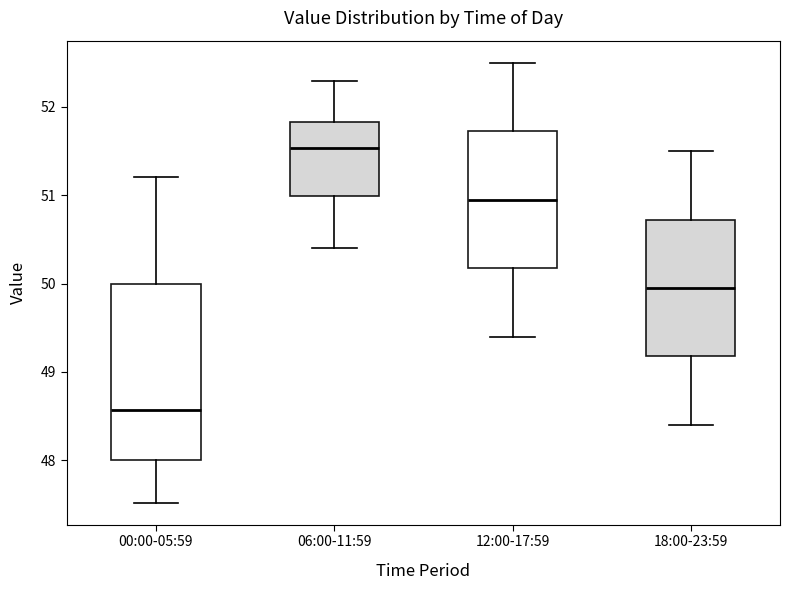

Which box has the highest median line?

06:00-11:59